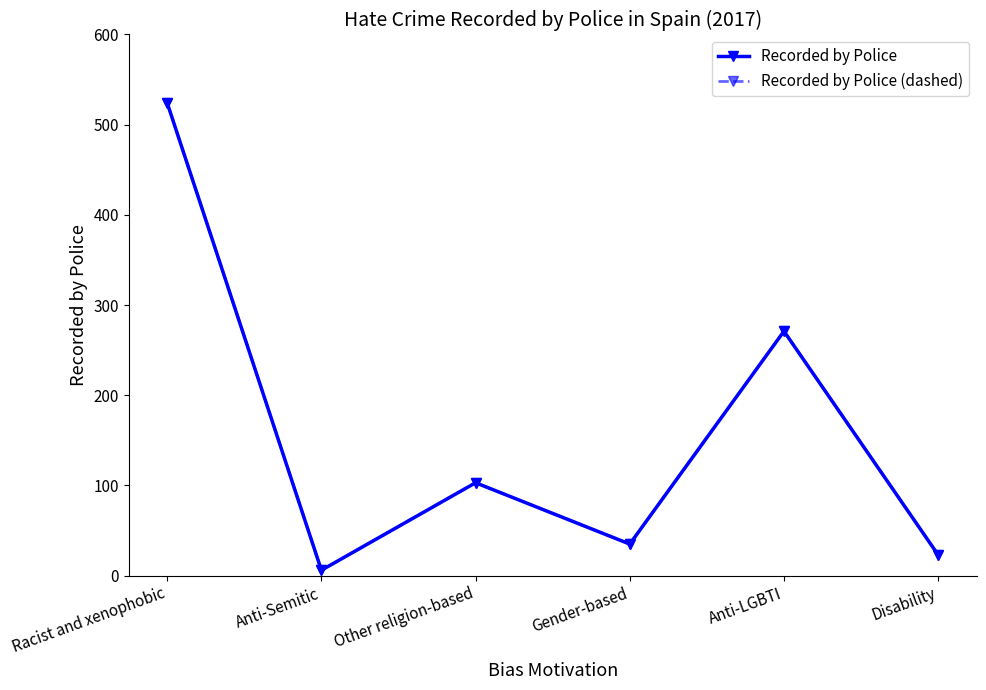

Is this an area chart (filled region under the line)?

No